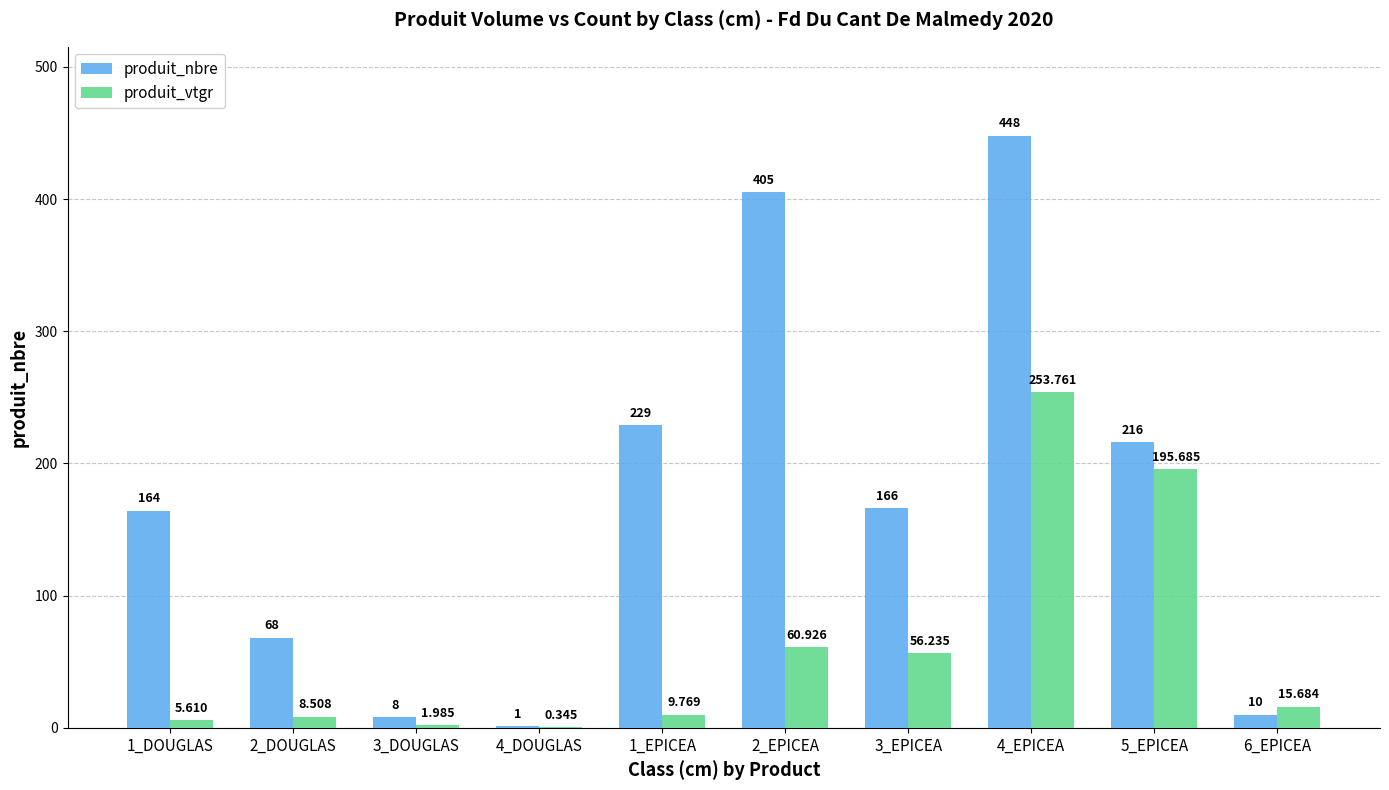

Which series changed the most between 1_DOUGLAS and 1_EPICEA?

produit_nbre